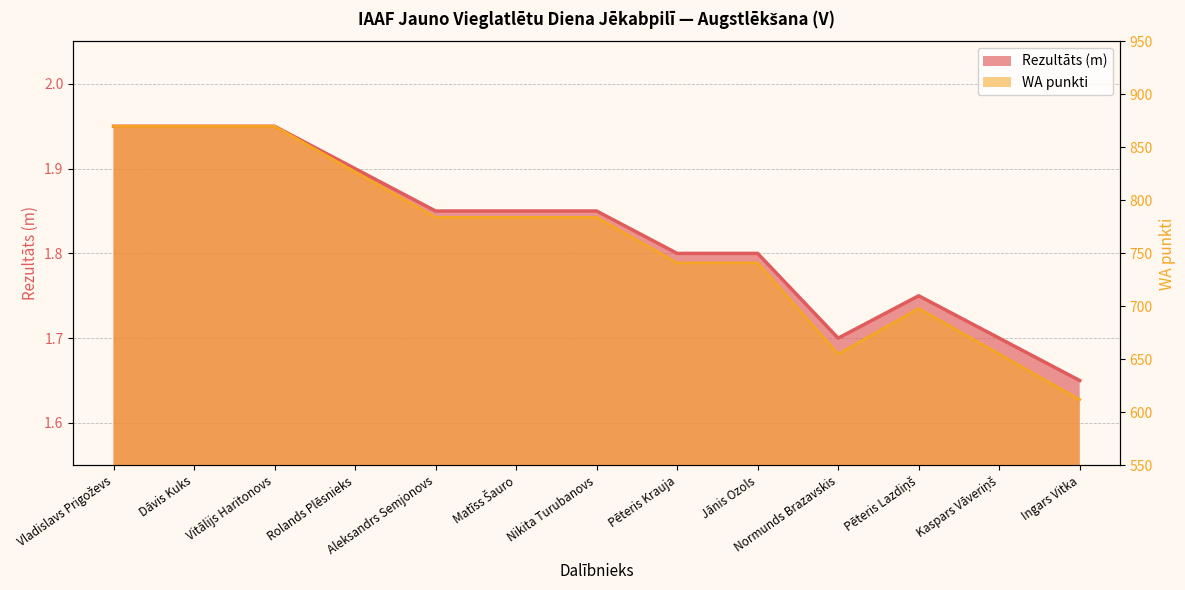

What is the greatest value displayed?

870.0